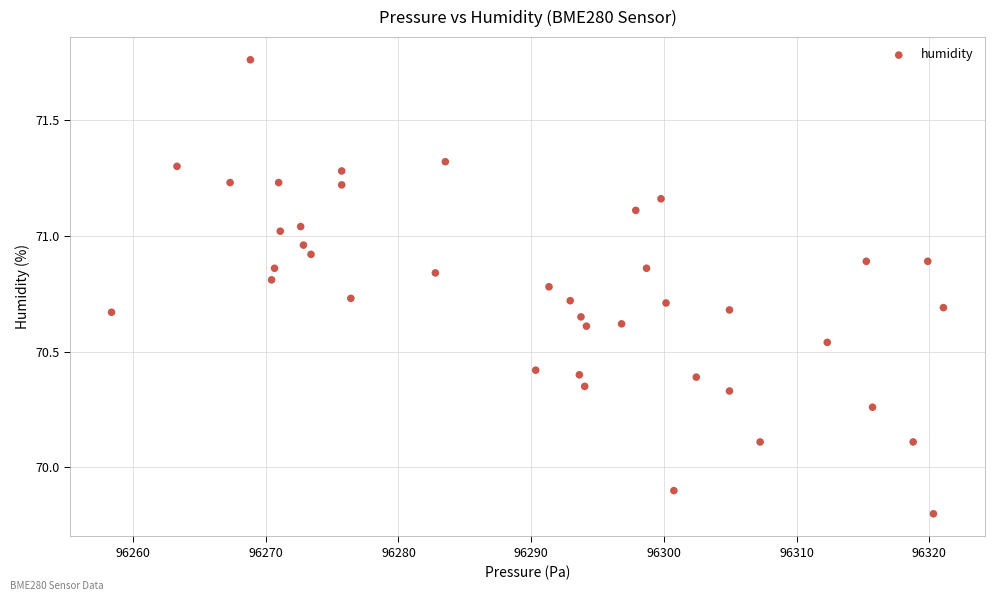

What is the range of X values (max minus min)?

62.7